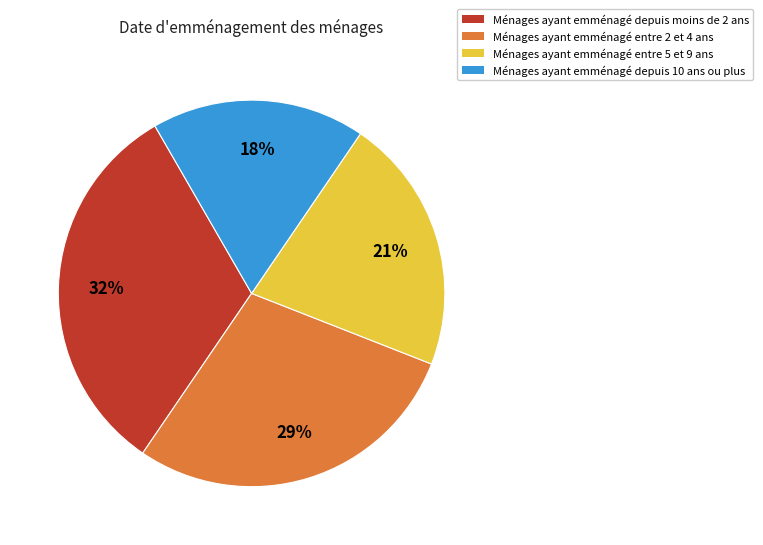

How many slices are in this pie chart?

4